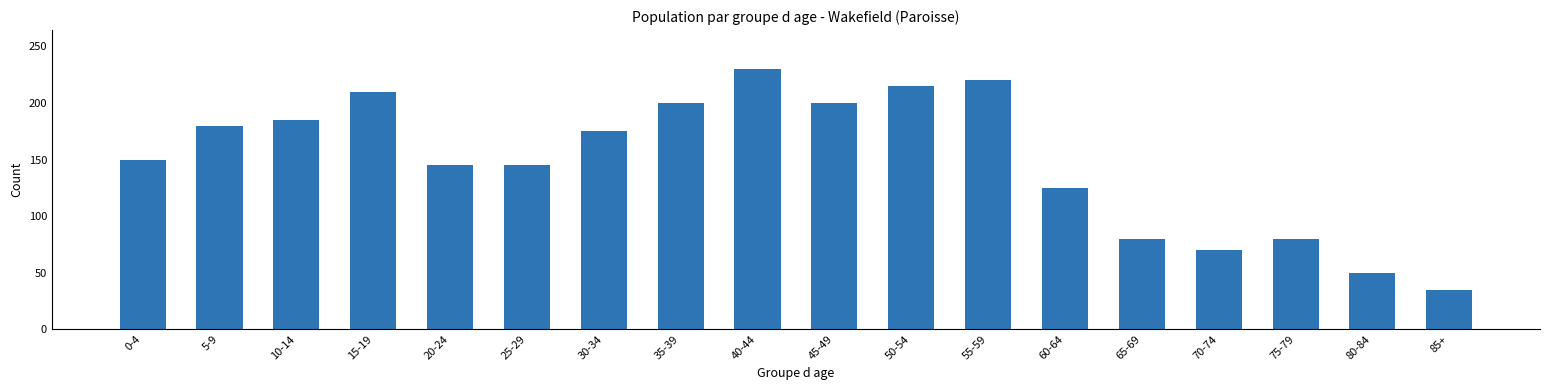

What is the sum of all values?

2695